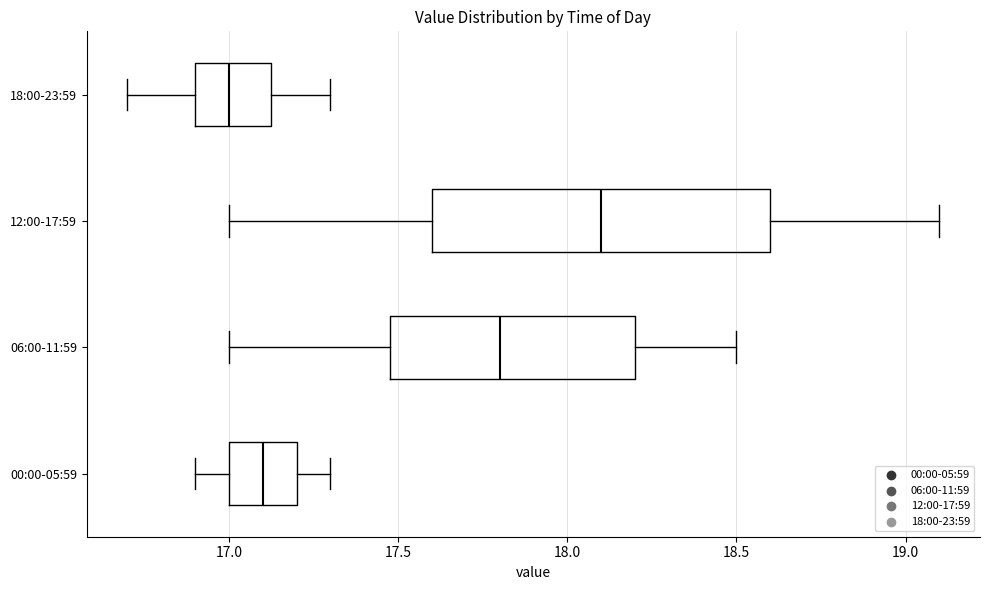

Reading bottom to top, read every box against the x-axis: the position of its median line, the range the box covers, and the ends of its whiskers. The values are not printed on the chart, so give them approximately, as read against the axis.

00:00-05:59: median 17.10, box 17.00 to 17.20, whiskers 16.90 to 17.30
06:00-11:59: median 17.80, box 17.50 to 18.20, whiskers 17.00 to 18.50
12:00-17:59: median 18.10, box 17.60 to 18.60, whiskers 17.00 to 19.10
18:00-23:59: median 17.00, box 16.90 to 17.15, whiskers 16.70 to 17.30